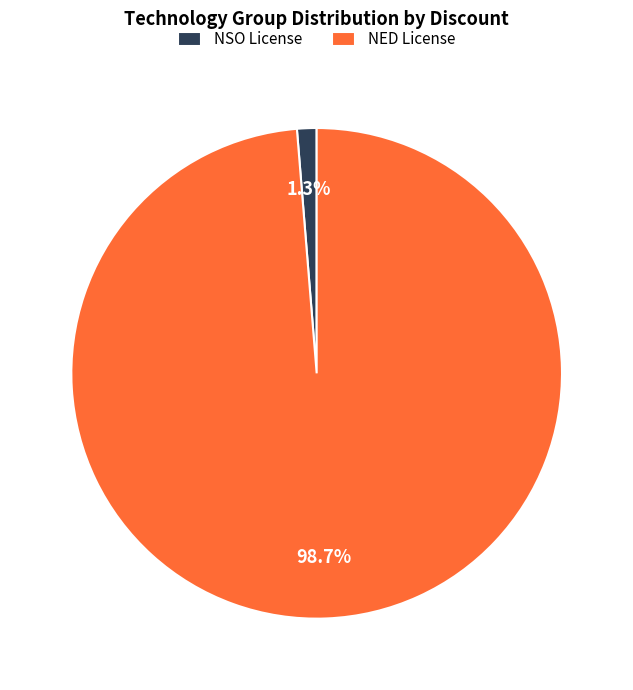

How many slices are in this pie chart?

2